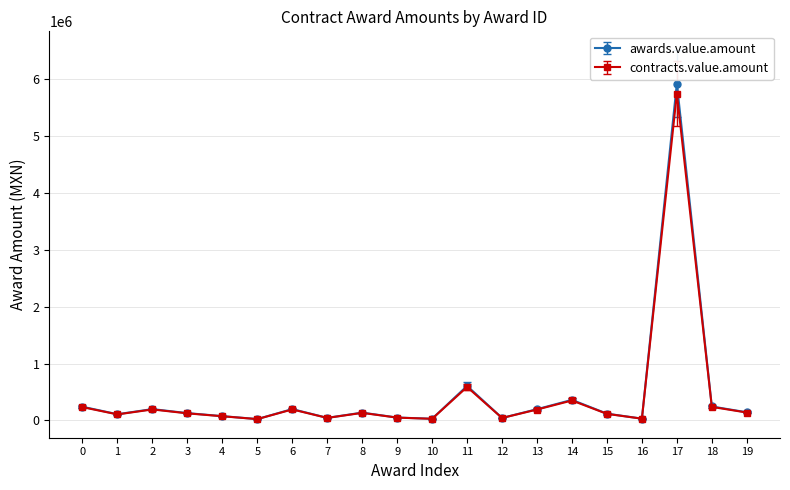

What is the greatest value displayed?

5914858.5